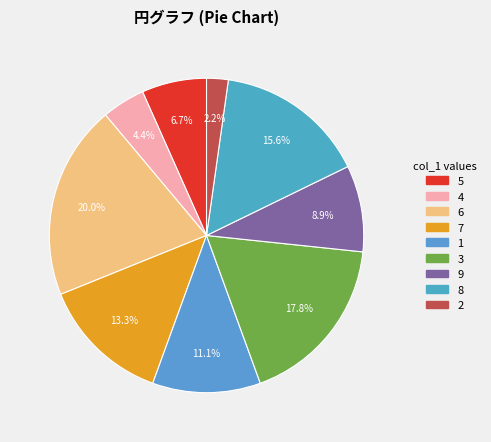

Is there a majority slice in this chart?

No